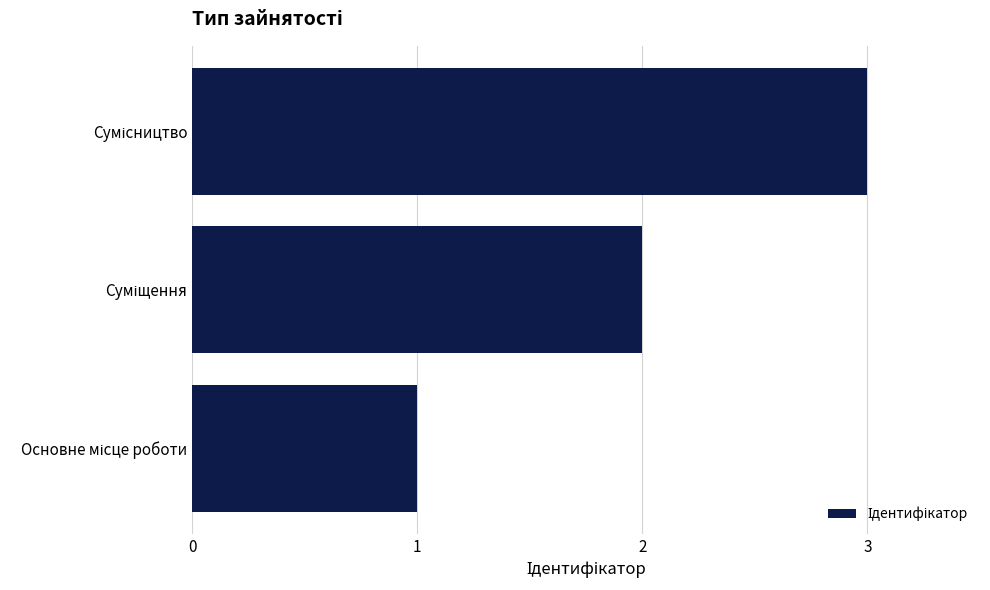

How many data points are less than 2?

1